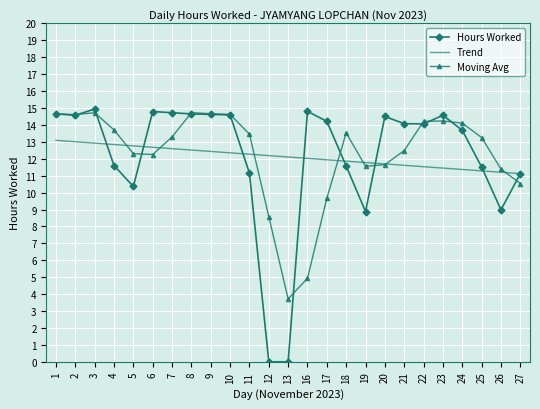

Rank the categories by value from lowest to highest.

12, 13, 19, 26, 5, 27, 11, 25, 18, 4, 24, 22, 21, 17, 20, 2, 23, 10, 9, 1, 8, 7, 6, 16, 3